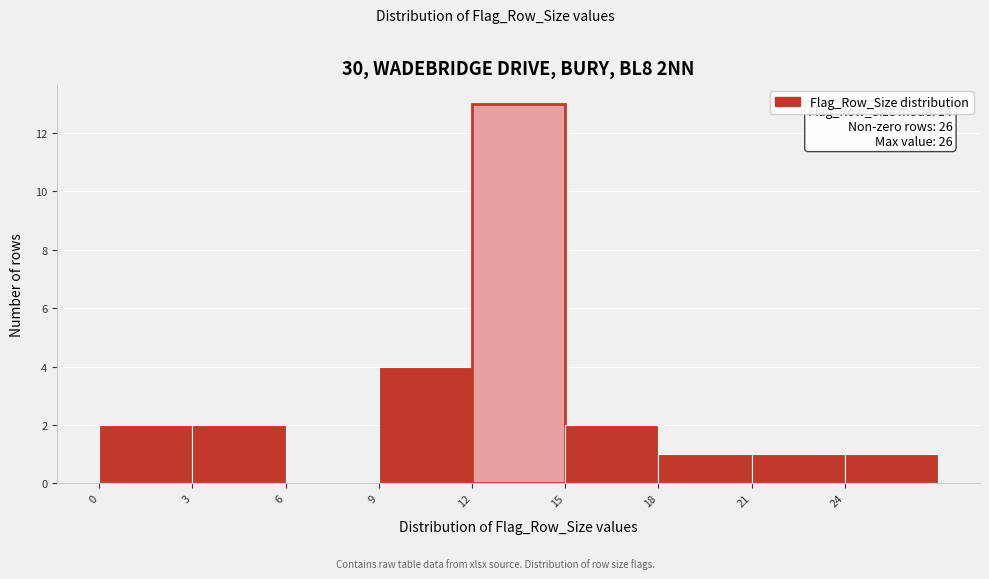

Over which range of the x-axis is the bar tallest?

12 to 15